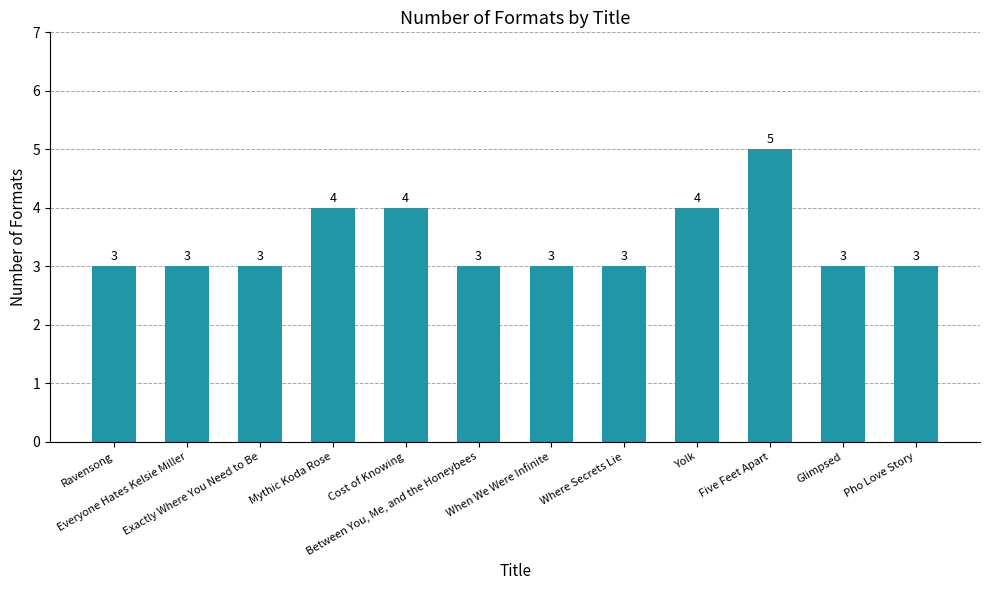

What is the maximum value shown in the chart?

5